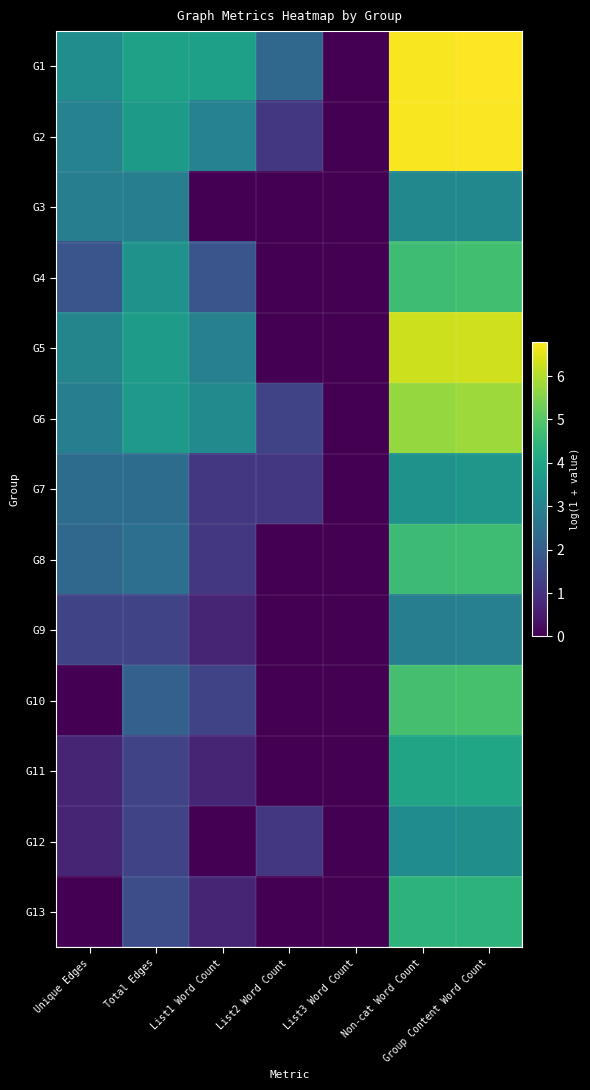

How many data points does each series have?

7